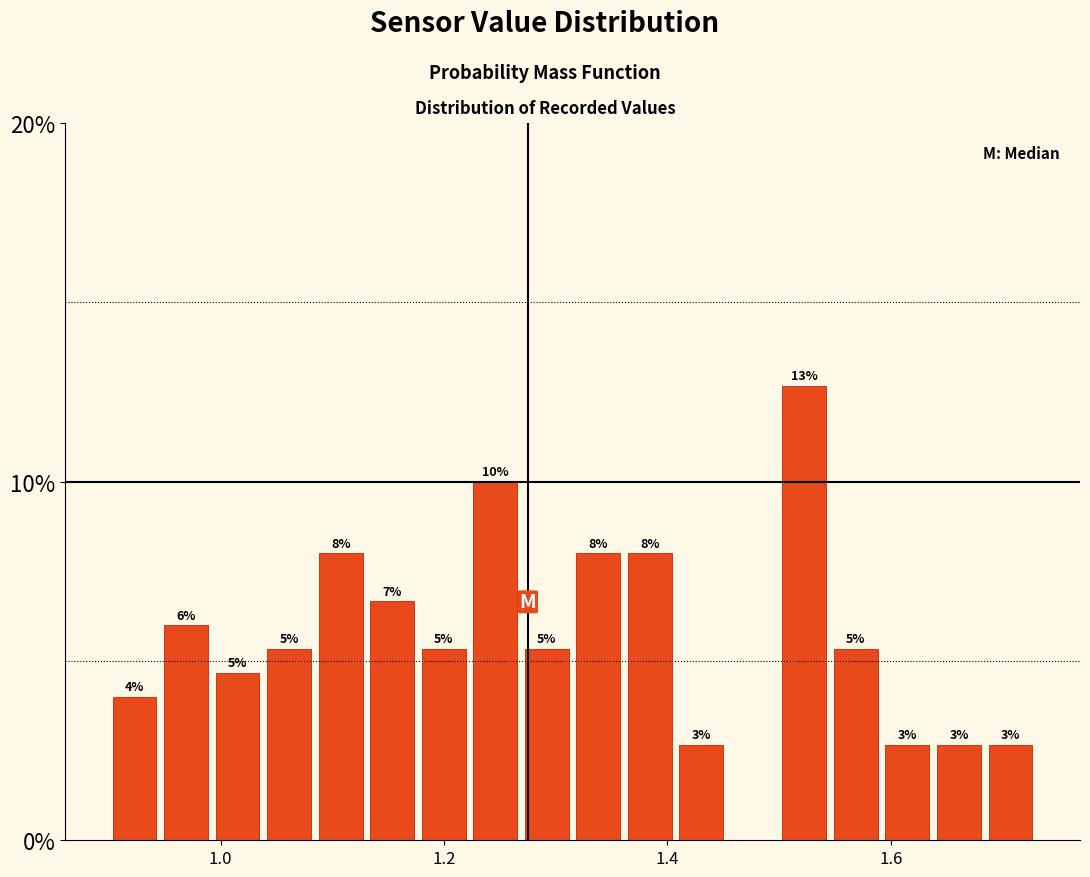

Around what value on the x-axis is the tallest bar? Give the approximate position of its centre, as read against the axis.

1.52